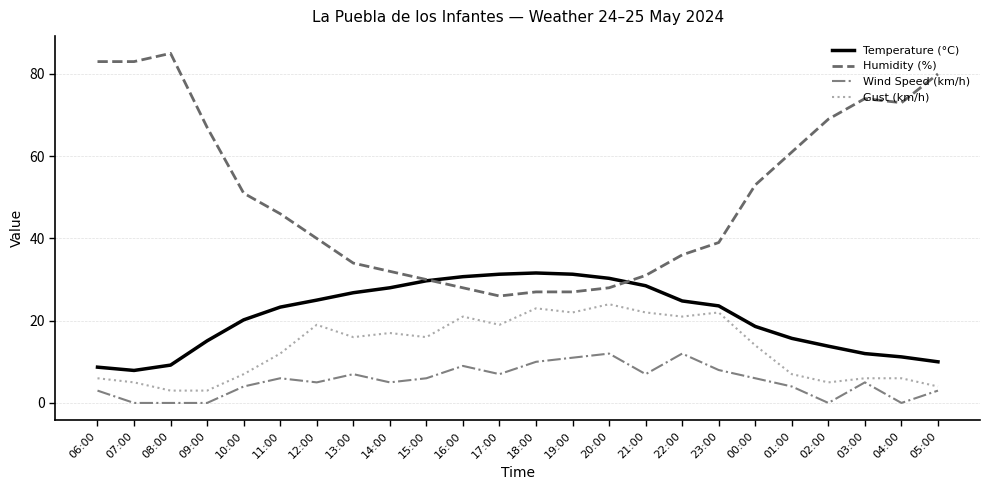

What is the difference between the maximum and minimum values in the Humidity (%) series?

59.0